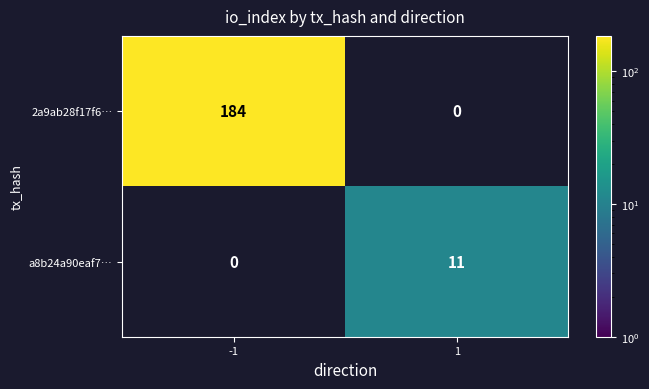

Which series changed the most between -1 and 1?

2a9ab28f17f6…